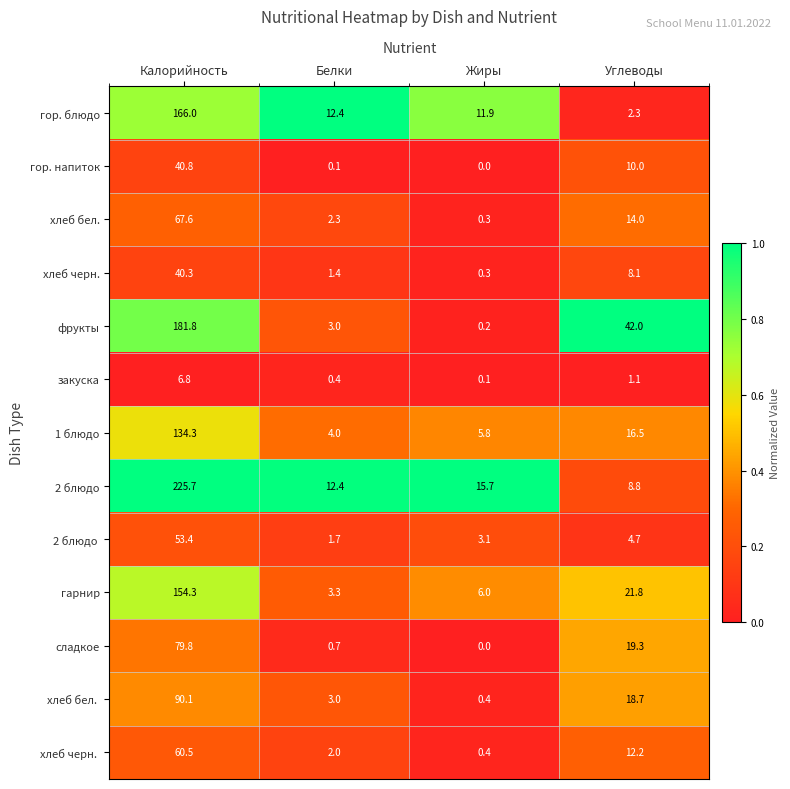

What is the maximum value for гор. блюдо?

166.0